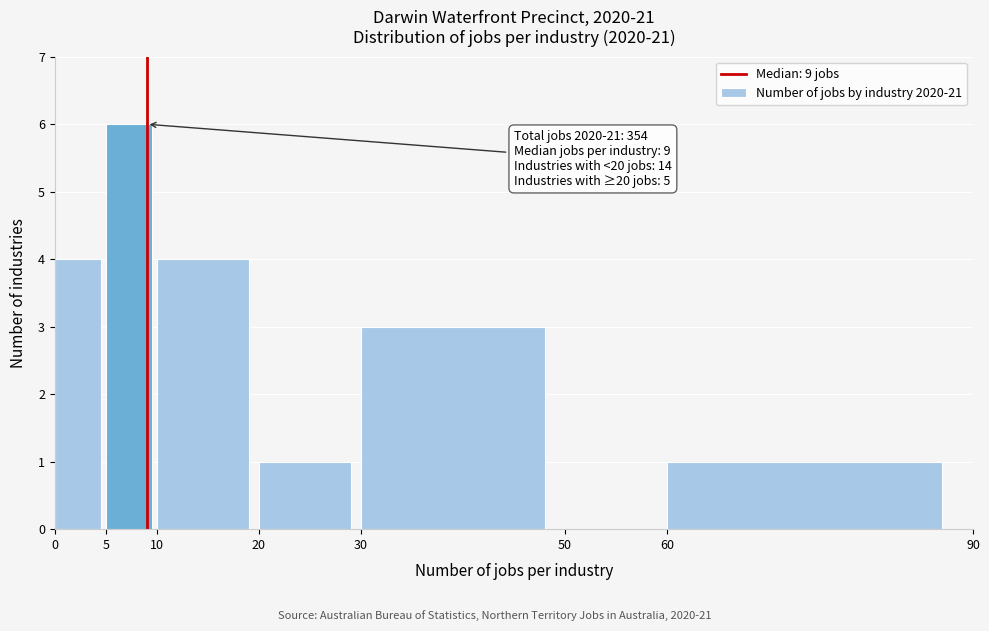

Over which range of the x-axis is the bar tallest?

5 to 10